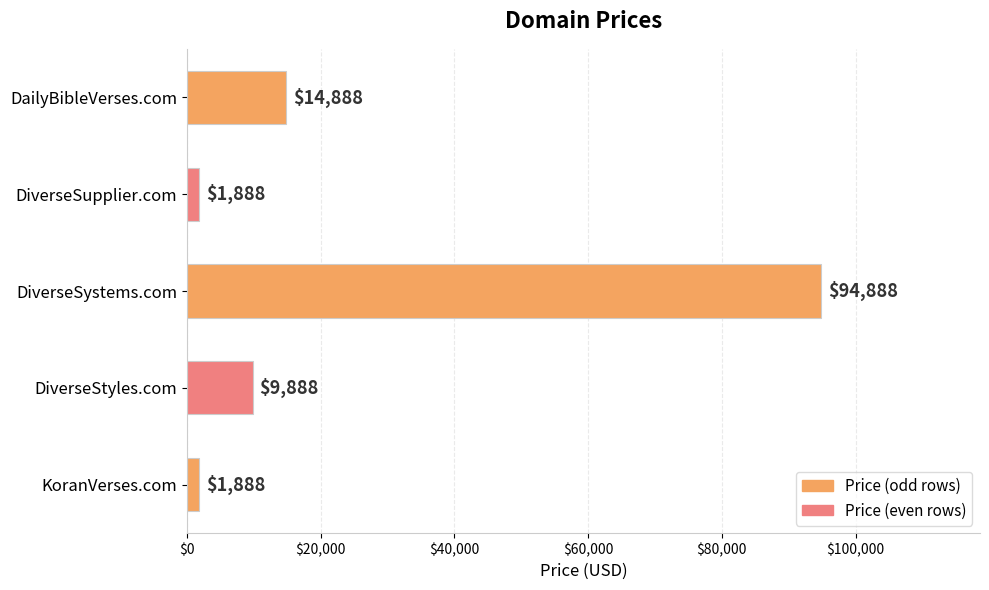

Is it true that the value at KoranVerses.com is 1888?

True